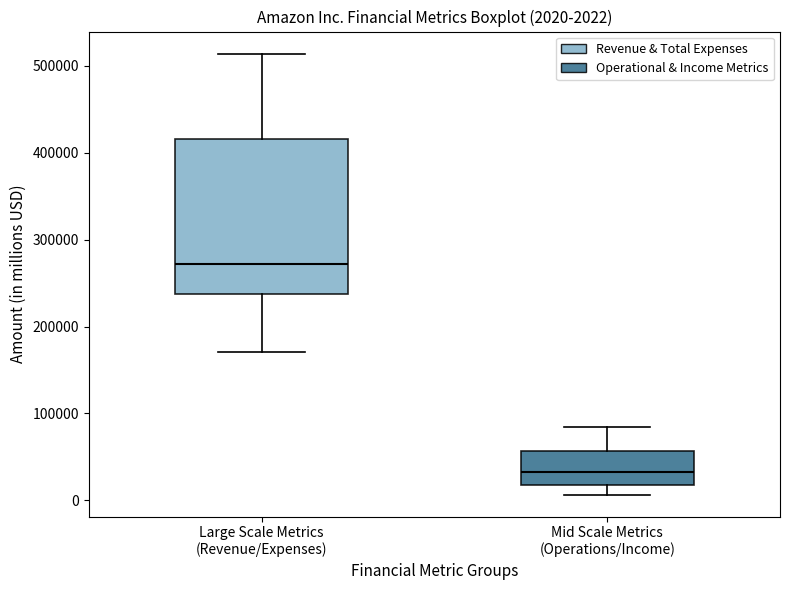

Which box is the tallest, from its lower edge to its upper edge?

Large Scale Metrics (Revenue/Expenses)